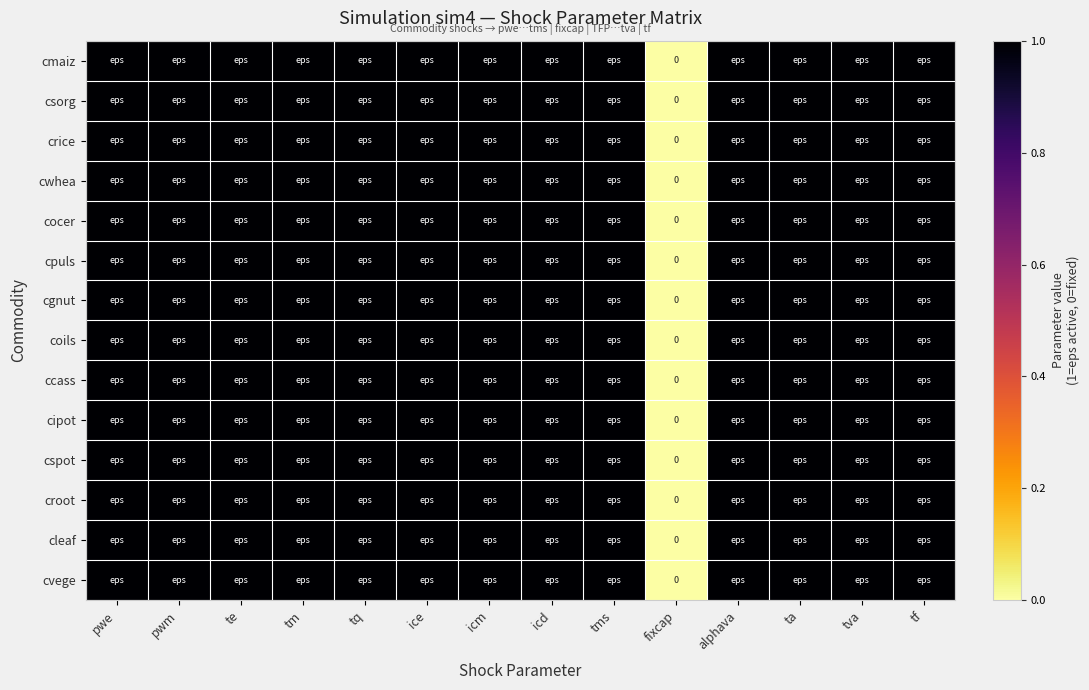

True or false: cocer has a value of 1 at tq.

True